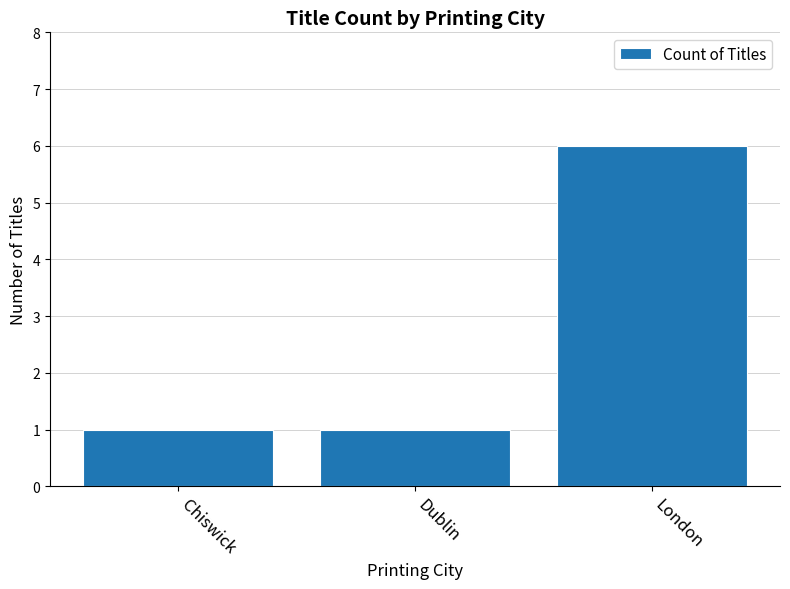

At which category does the chart reach its peak across all series?

London